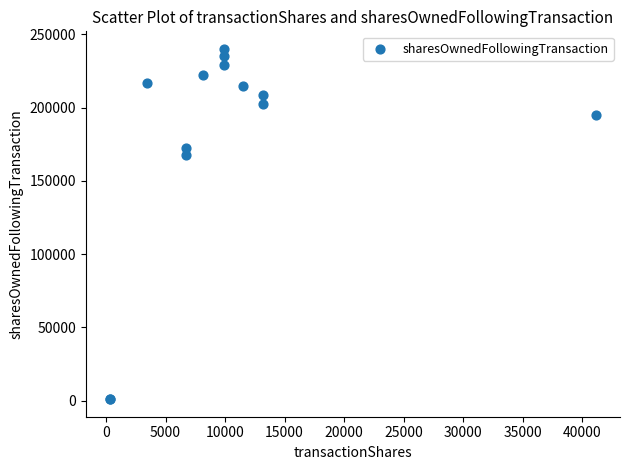

What Y value in the scatter plot is closest to 120537?

167883